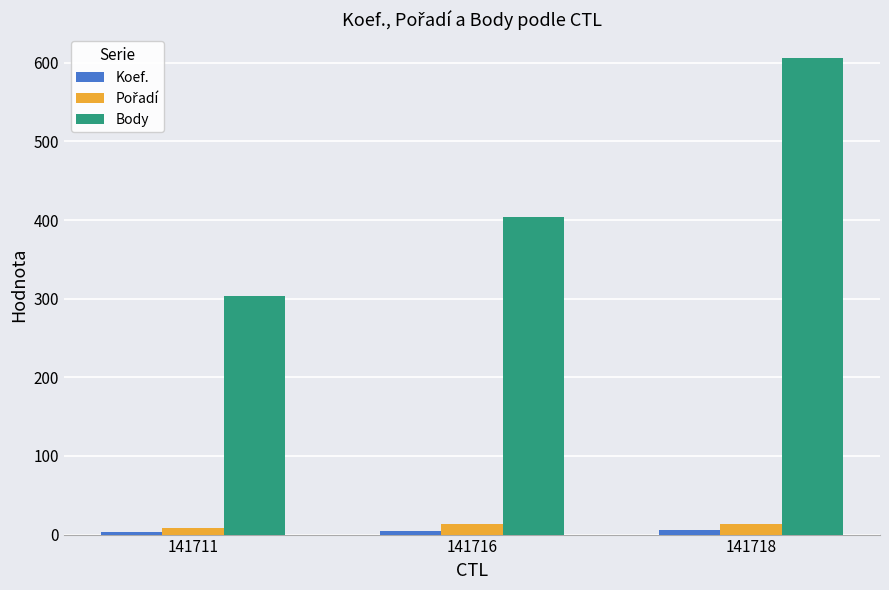

At which label does Body reach its minimum?

141711